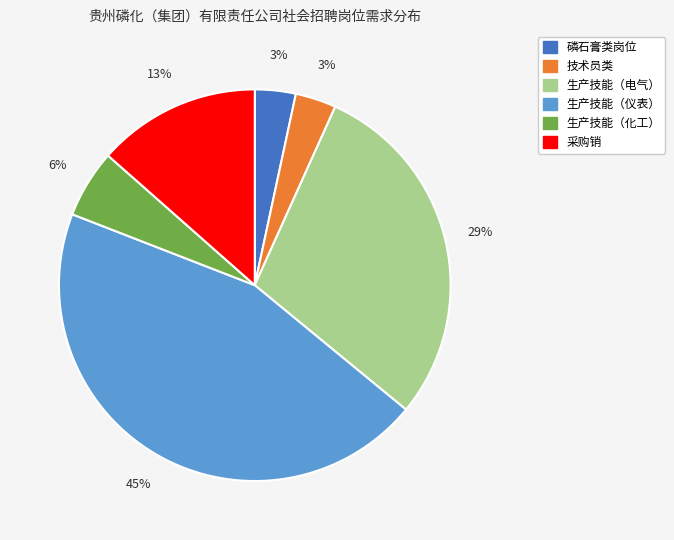

To the nearest percent, what is the difference between the largest and smallest slice percentages?

42%